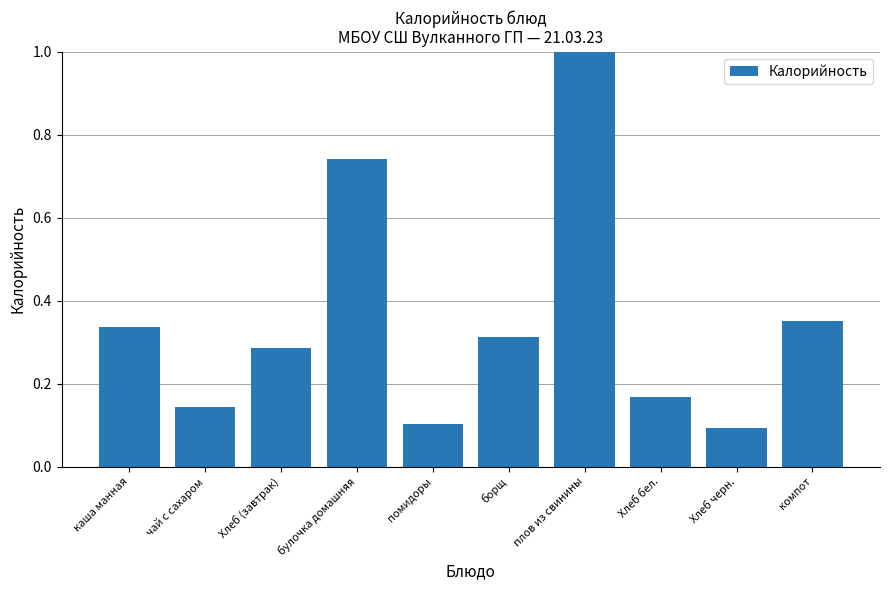

What is the change in value from борщ to Хлеб черн.?

-0.2